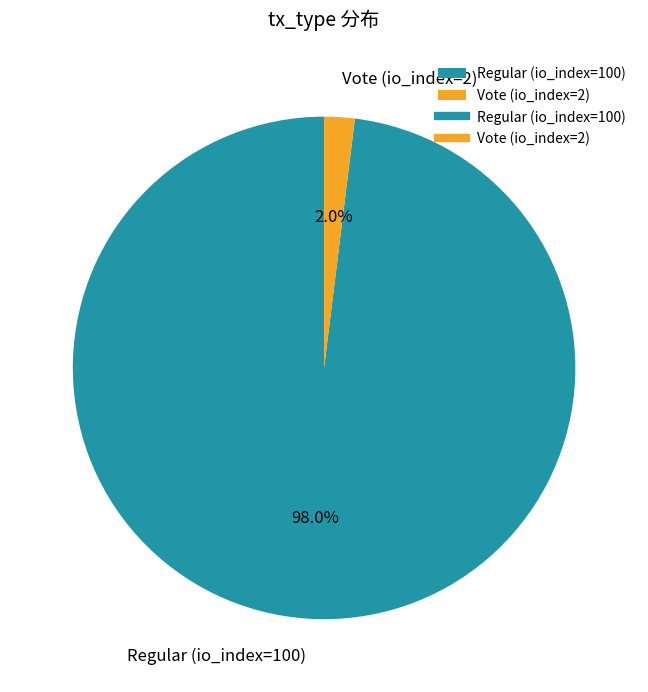

Does Regular (io_index=100) account for over 50% of the chart?

Yes